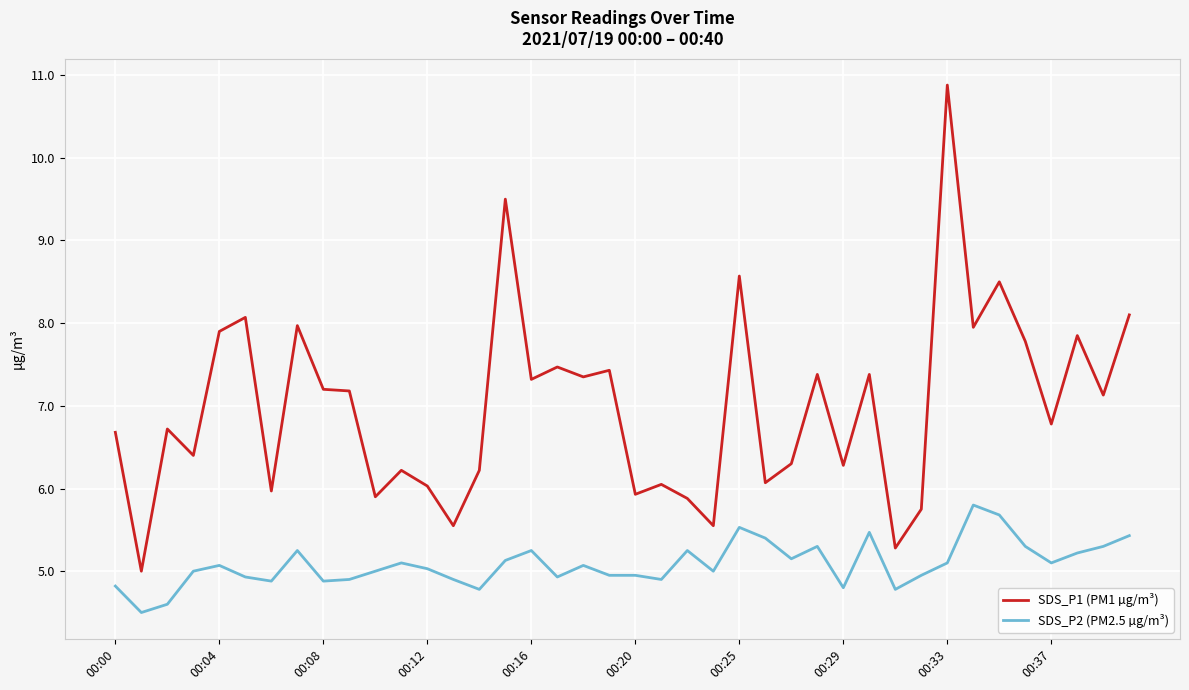

Which series has the largest total across all categories?

SDS_P1 (PM1 µg/m³)